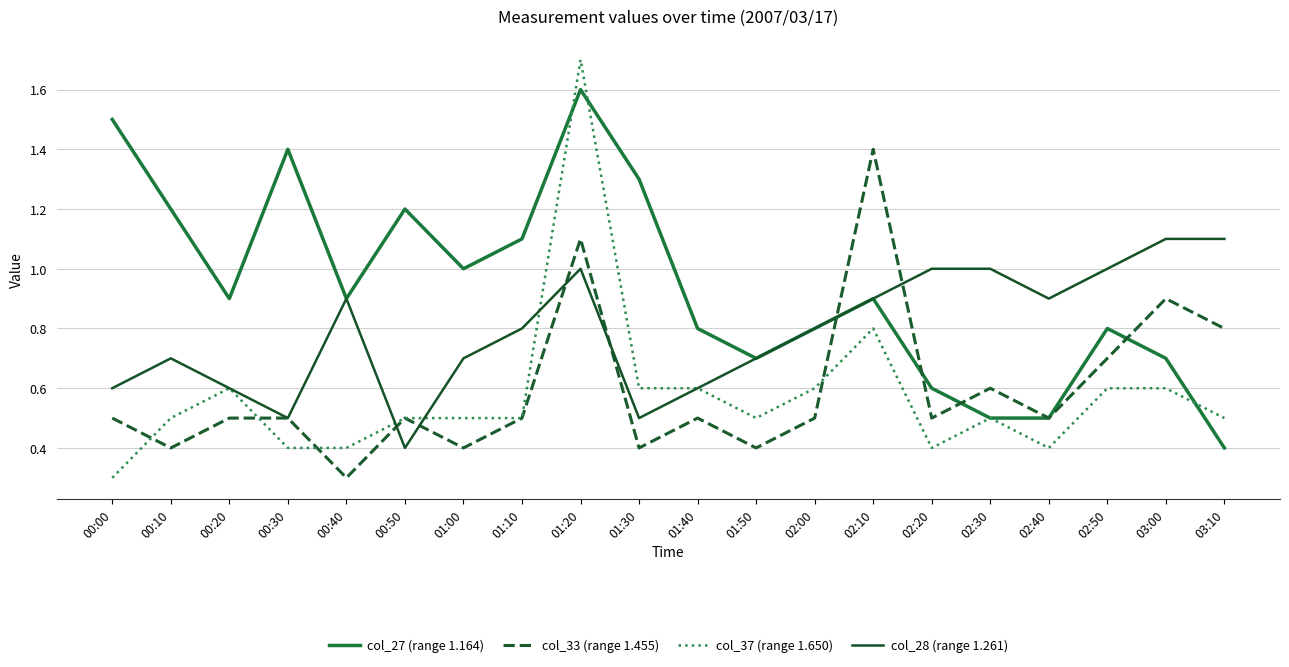

Which series has the widest spread of values?

col_37 (range 1.650)